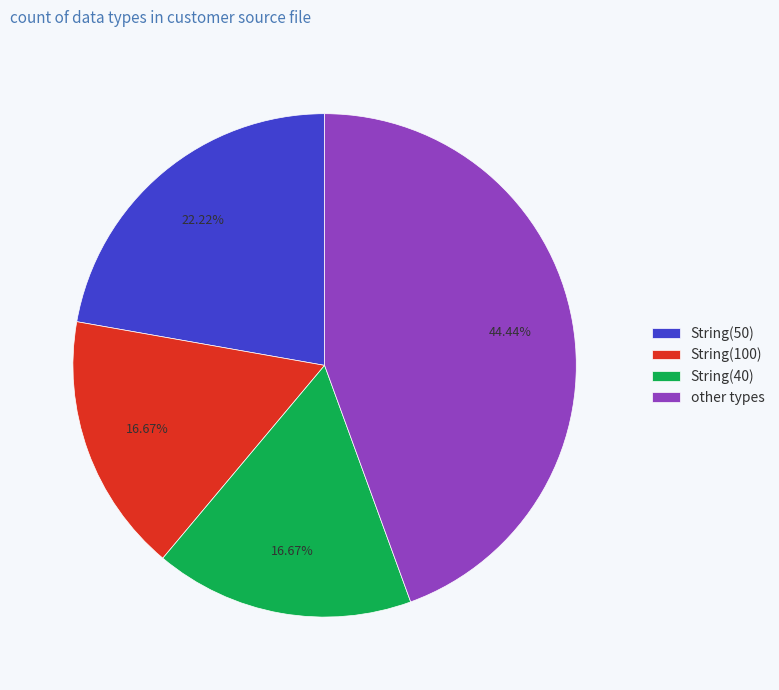

Approximately how many times larger is the value at String(50) compared to String(100)?

1.3